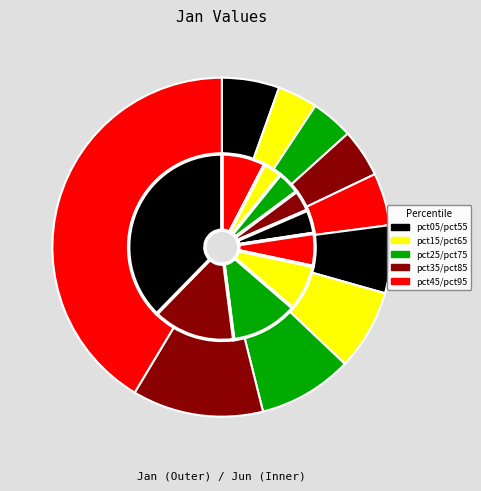

To the nearest percent, what percentage of the pie is 4?

4%